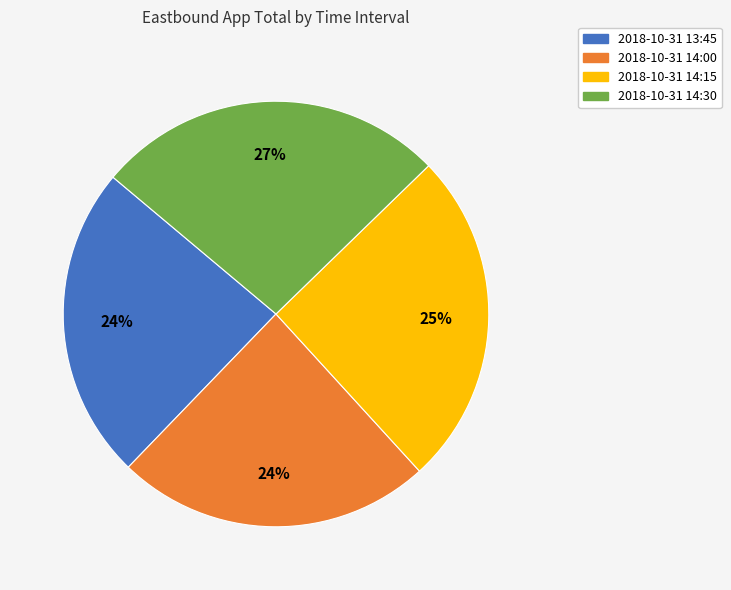

How many slices are in this pie chart?

4